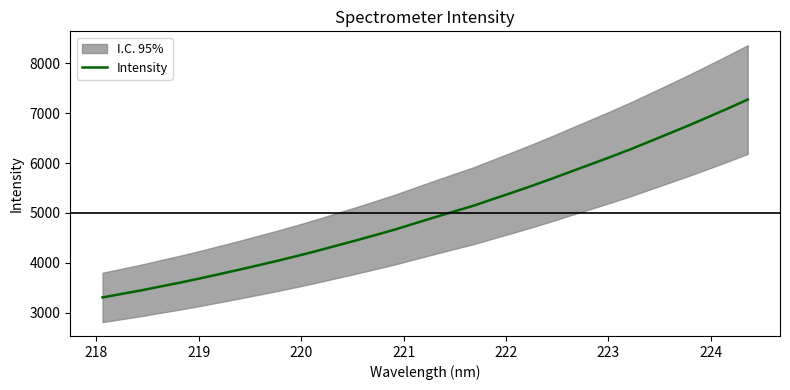

What is the lowest value of the Intensity series?

3303.7